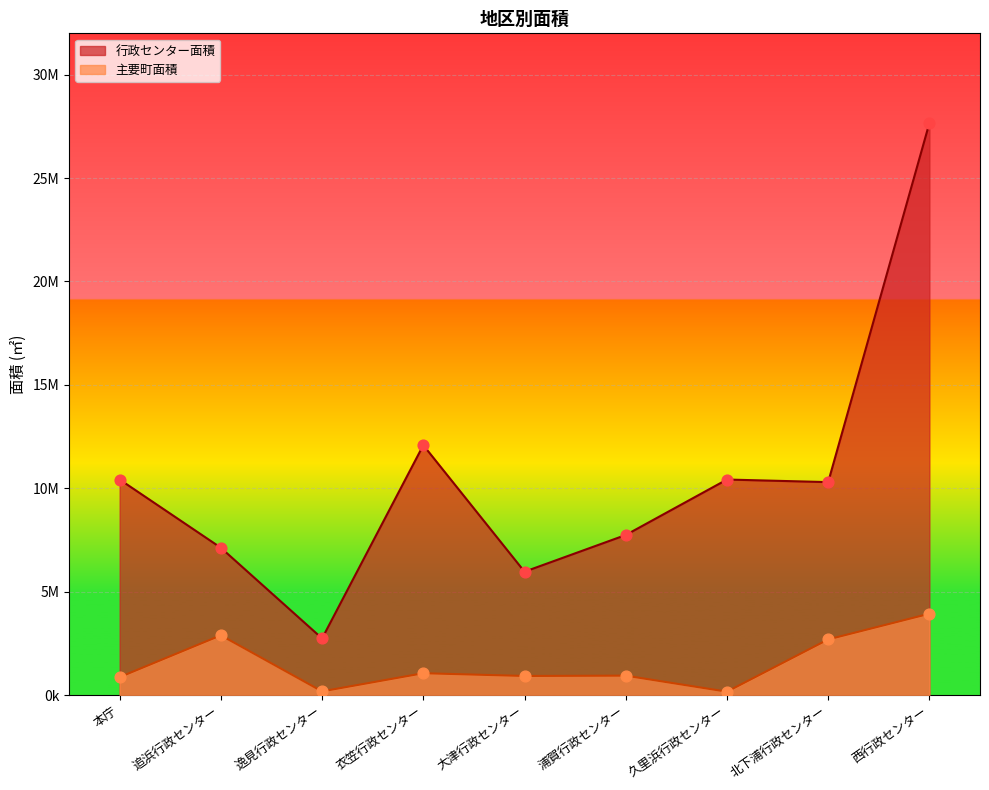

What is the total value across all series at 大津行政センター?

6892000